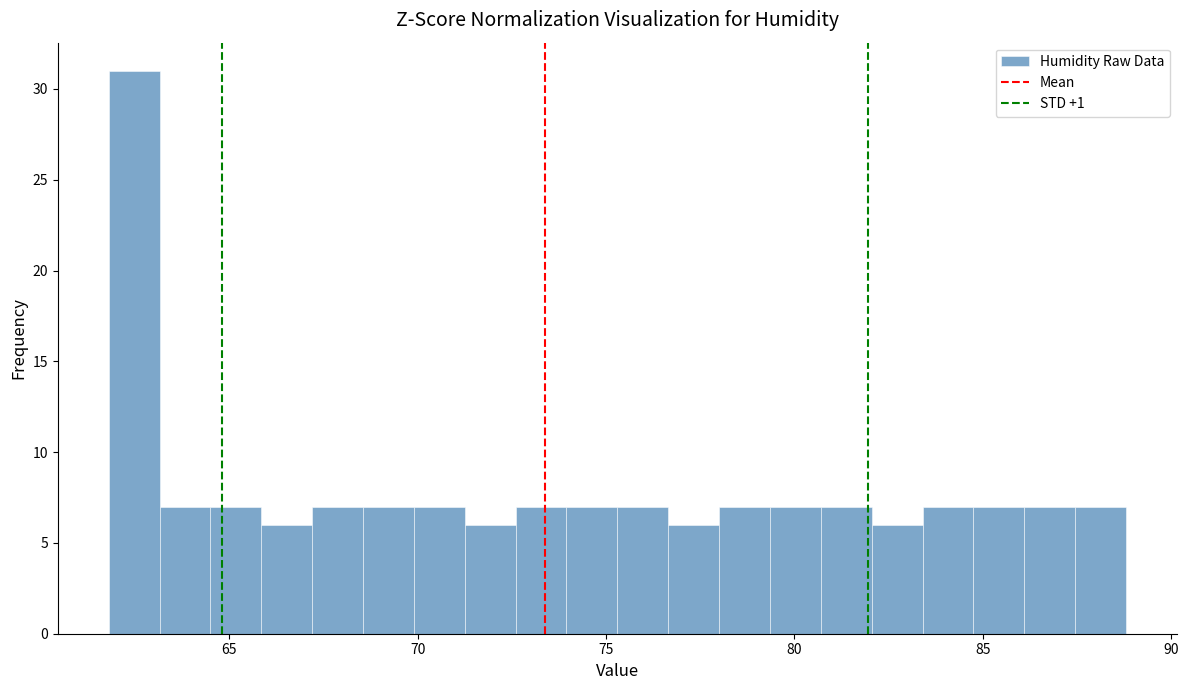

Read against the x-axis, roughly where is the centre of the tallest bar?

62.5